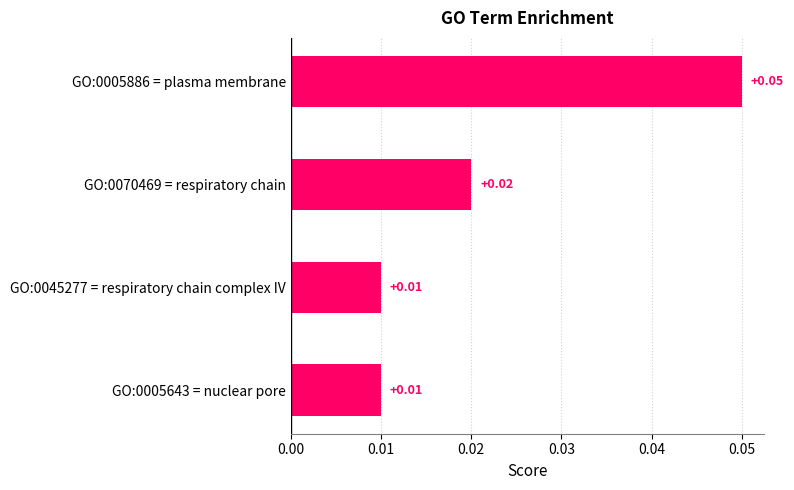

Between GO:0045277 = respiratory chain complex IV and GO:0070469 = respiratory chain, which is larger?

GO:0070469 = respiratory chain